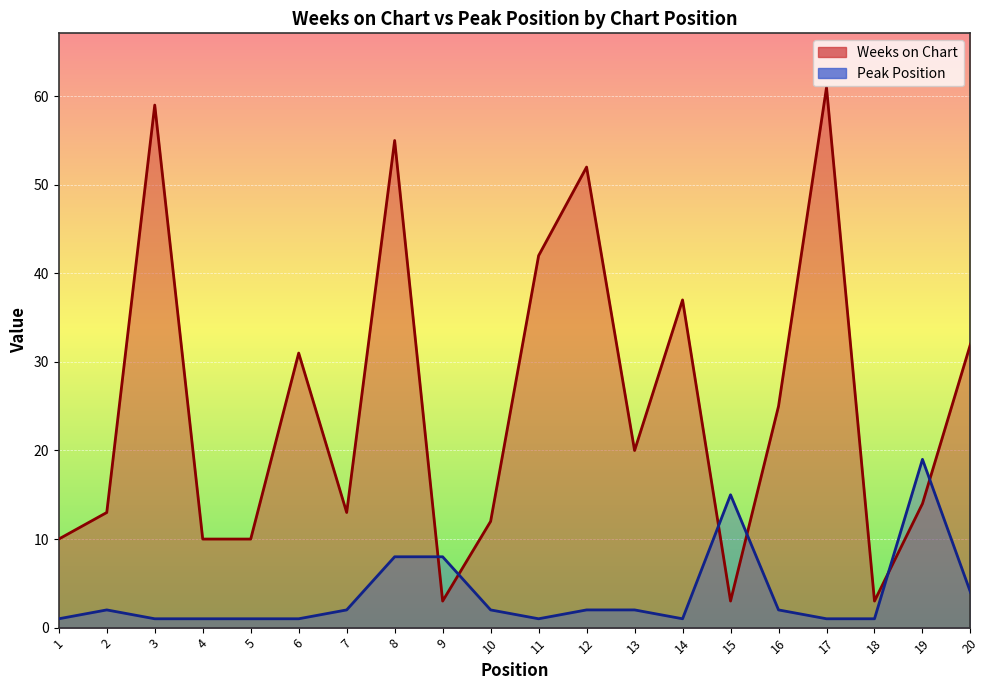

The Peak Position series shows 13 at 8. True or false?

False